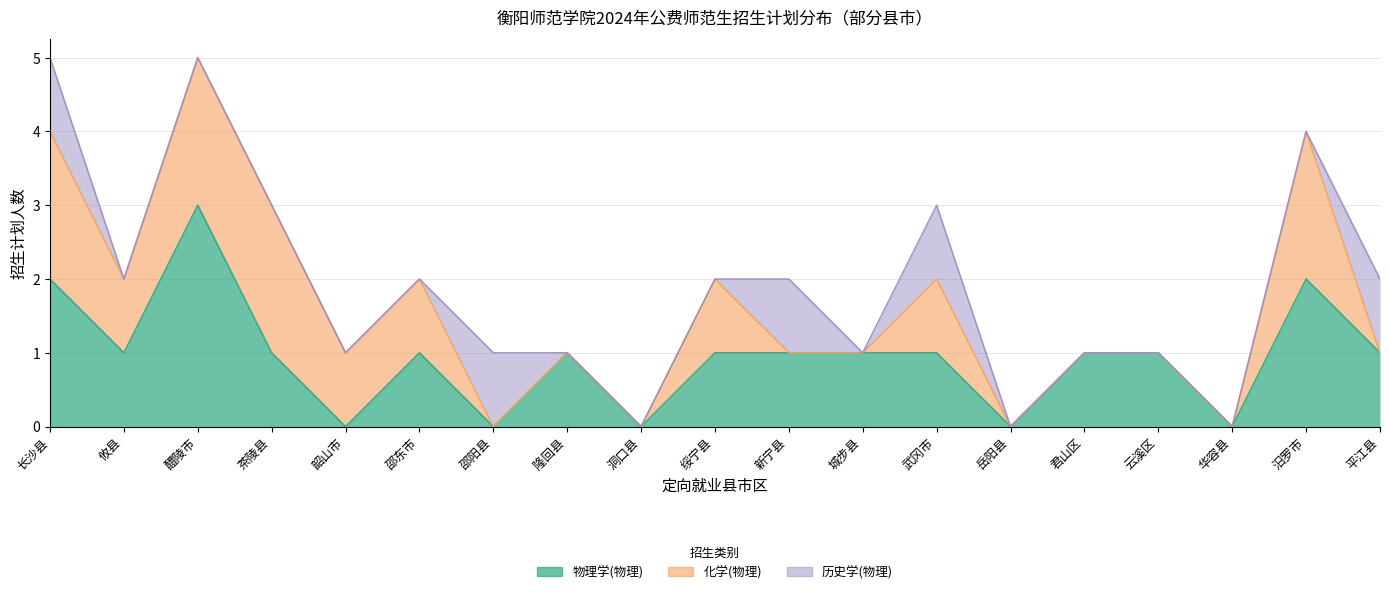

Which series has the largest range (max minus min)?

物理学(物理)